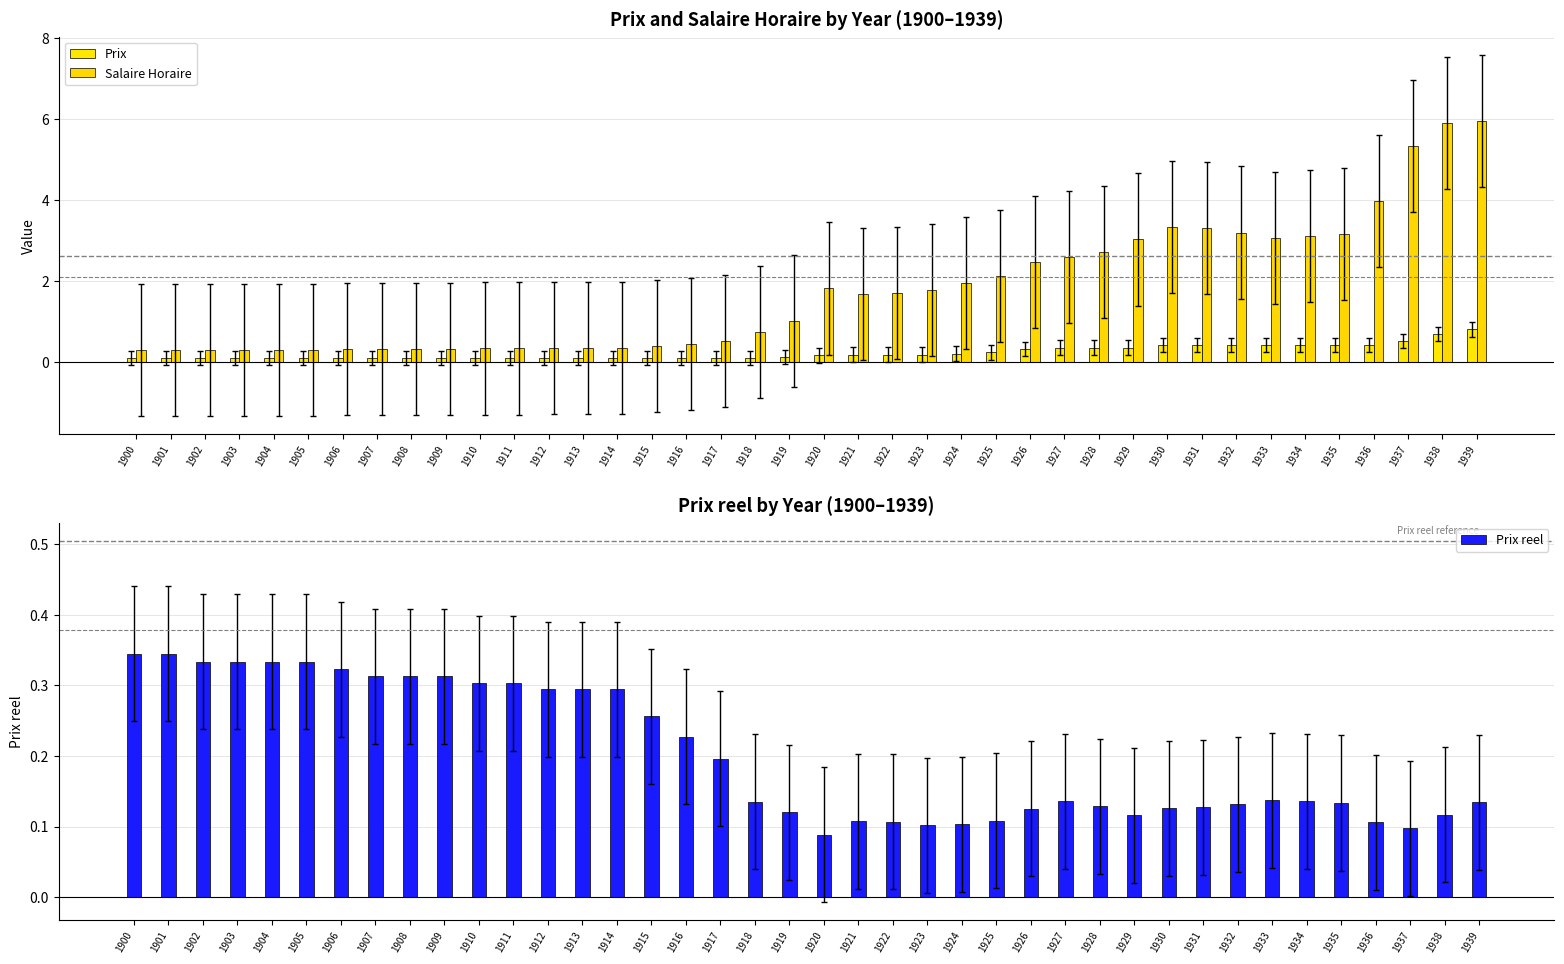

What are all the series names shown in the legend?

Prix, Salaire Horaire, Prix reel